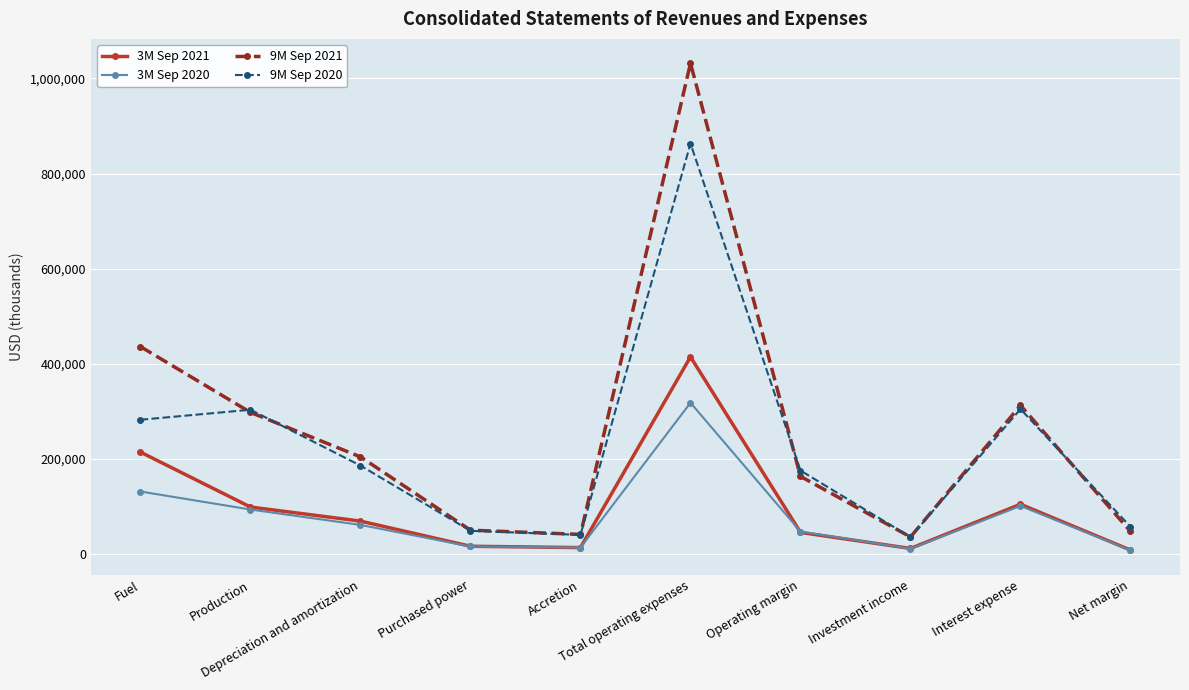

What are all the series names shown in the legend?

3M Sep 2021, 3M Sep 2020, 9M Sep 2021, 9M Sep 2020